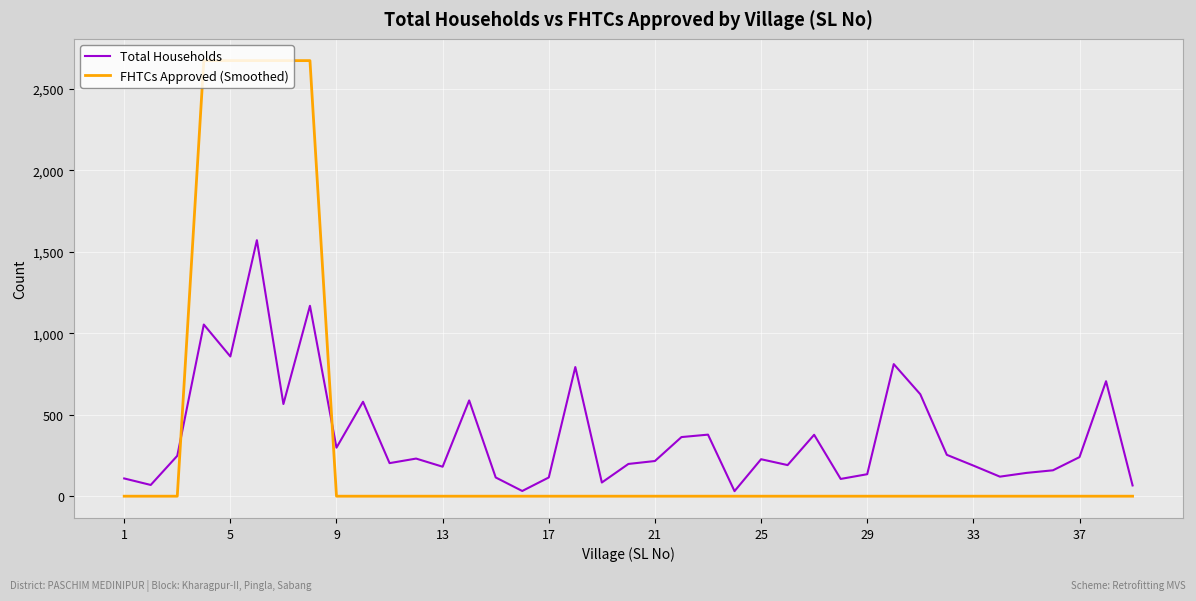

Which series has the largest range (max minus min)?

FHTCs Approved (Smoothed)